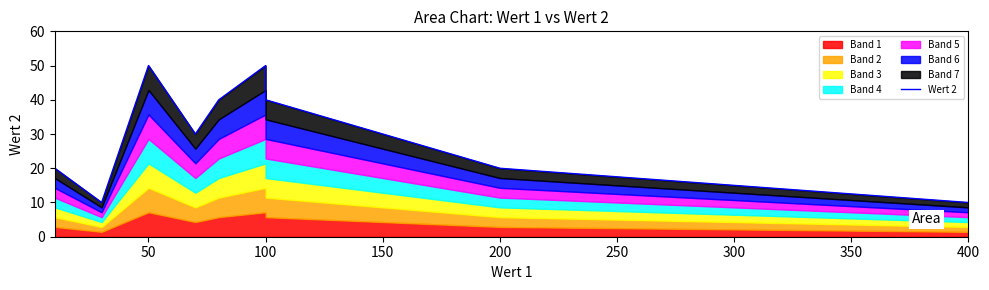

What is the difference between the maximum and minimum values?

40